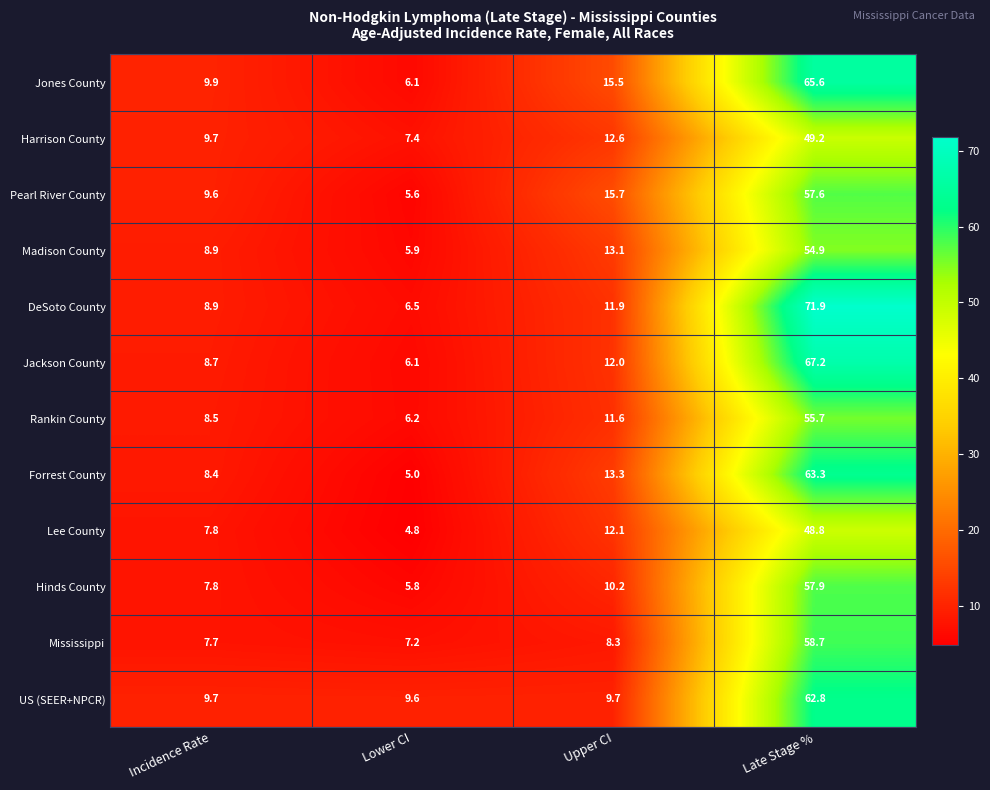

The Jones County series shows 17.5 at Incidence Rate. True or false?

False